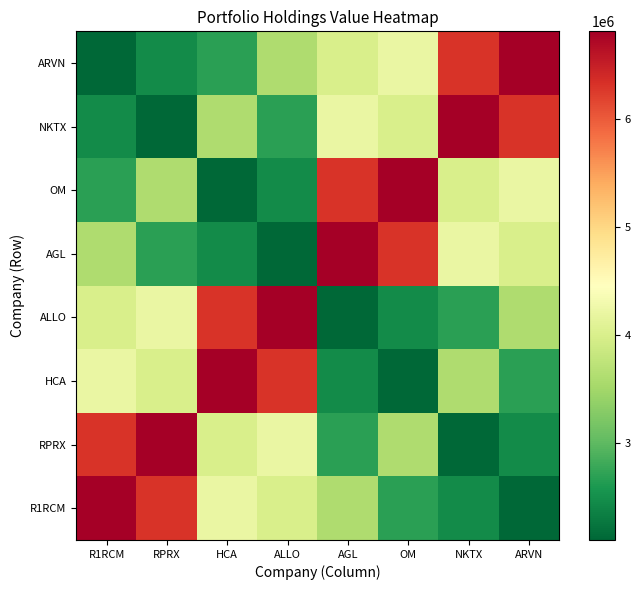

Reading left to right, transcribe all the data shown in this chart.

R1RCM: R1RCM=6812000	RPRX=6306000	HCA=4202000	ALLO=3990000	AGL=3602000	OM=2675000	NKTX=2464000	ARVN=2105000
RPRX: R1RCM=6306000	RPRX=6812000	HCA=3990000	ALLO=4202000	AGL=2675000	OM=3602000	NKTX=2105000	ARVN=2464000
HCA: R1RCM=4202000	RPRX=3990000	HCA=6812000	ALLO=6306000	AGL=2464000	OM=2105000	NKTX=3602000	ARVN=2675000
ALLO: R1RCM=3990000	RPRX=4202000	HCA=6306000	ALLO=6812000	AGL=2105000	OM=2464000	NKTX=2675000	ARVN=3602000
AGL: R1RCM=3602000	RPRX=2675000	HCA=2464000	ALLO=2105000	AGL=6812000	OM=6306000	NKTX=4202000	ARVN=3990000
OM: R1RCM=2675000	RPRX=3602000	HCA=2105000	ALLO=2464000	AGL=6306000	OM=6812000	NKTX=3990000	ARVN=4202000
NKTX: R1RCM=2464000	RPRX=2105000	HCA=3602000	ALLO=2675000	AGL=4202000	OM=3990000	NKTX=6812000	ARVN=6306000
ARVN: R1RCM=2105000	RPRX=2464000	HCA=2675000	ALLO=3602000	AGL=3990000	OM=4202000	NKTX=6306000	ARVN=6812000